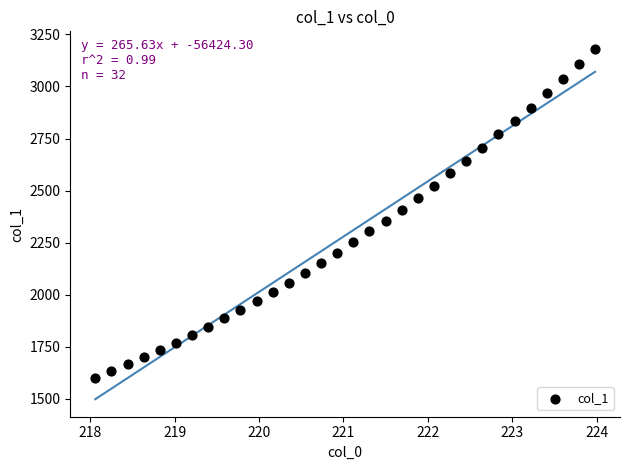

What is the range of X values (max minus min)?

5.9